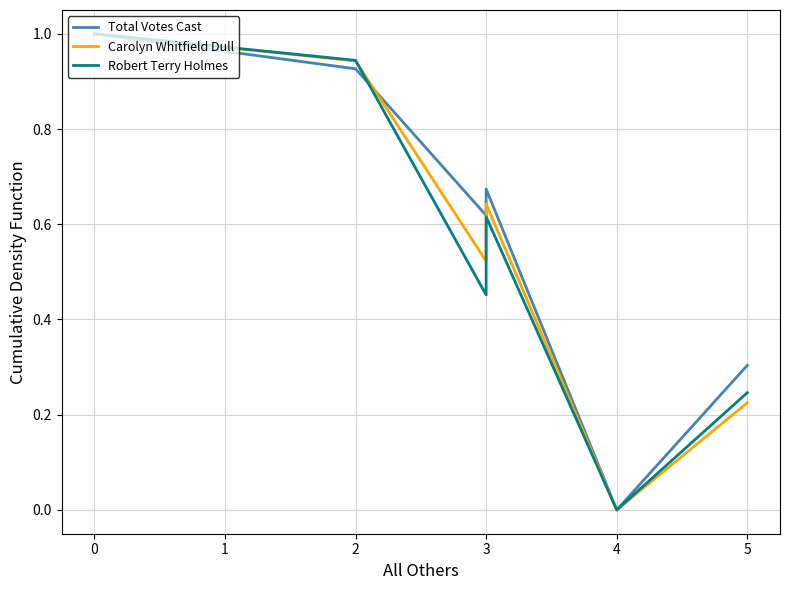

Is it true that Carolyn Whitfield Dull equals 0.6 at 2?

False